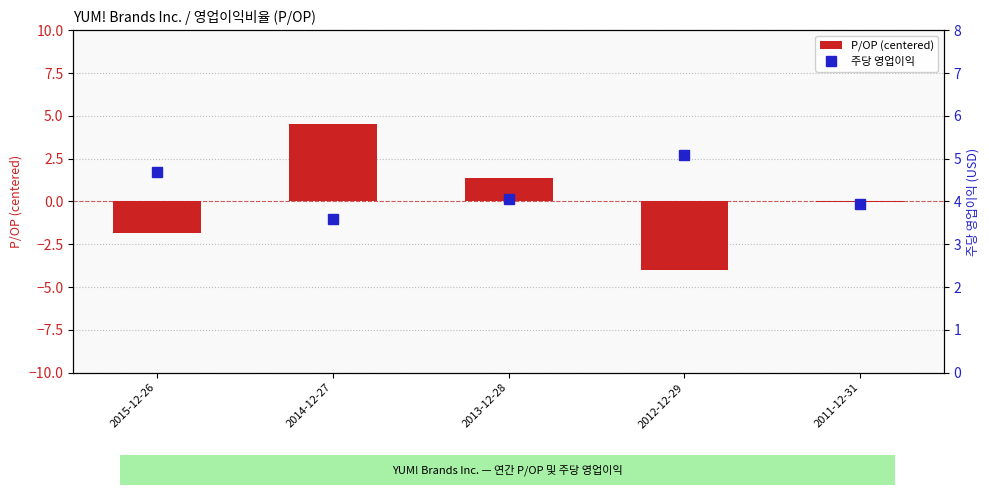

How many data points does each series have?

5